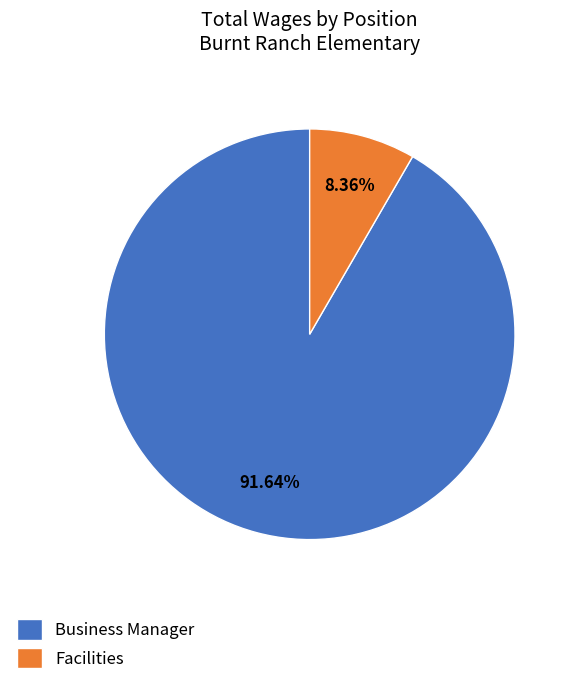

Is the sum of Business Manager and Facilities greater than half?

Yes